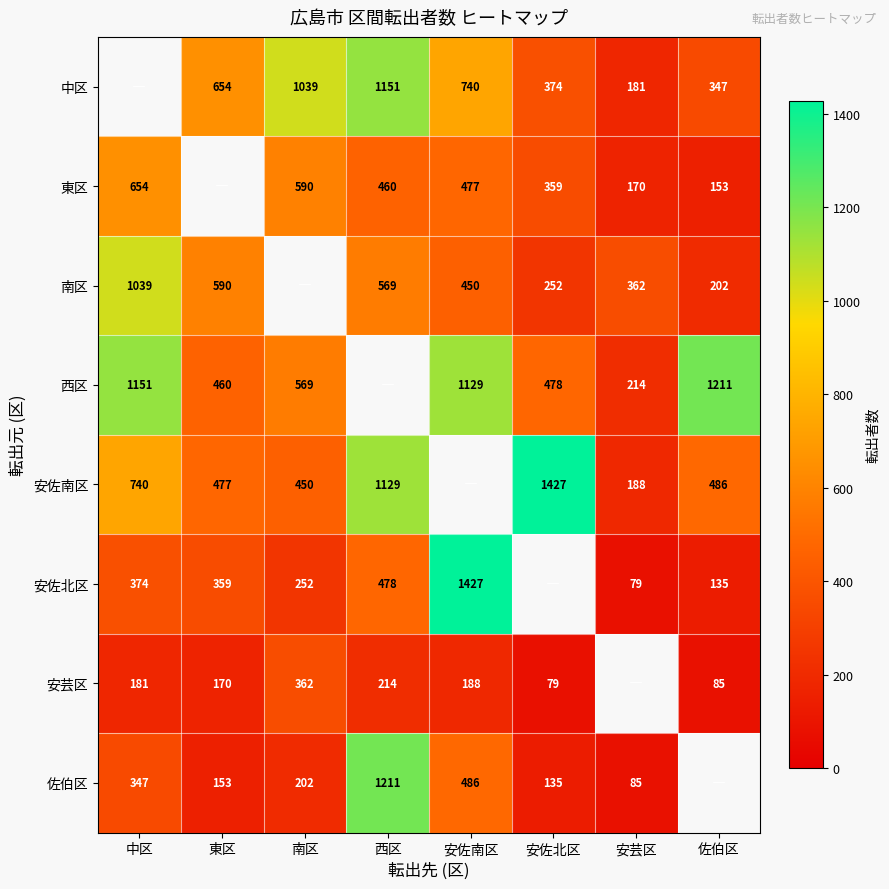

What is the difference between the 安芸区 values at 安佐北区 and 安佐南区?

109